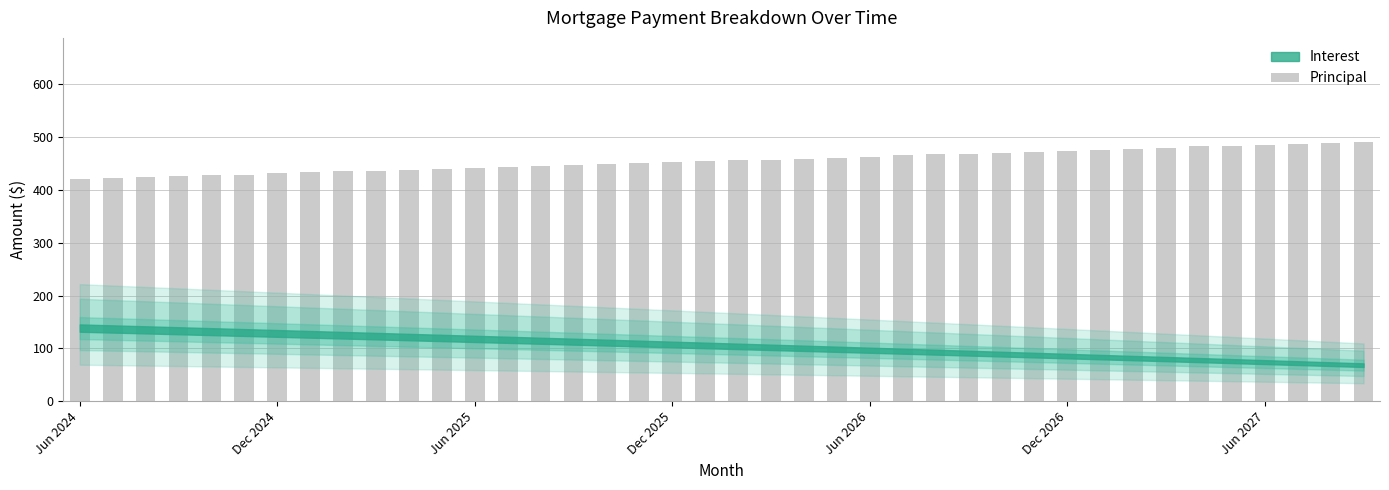

What is the value of the 36th bar from the left?

483